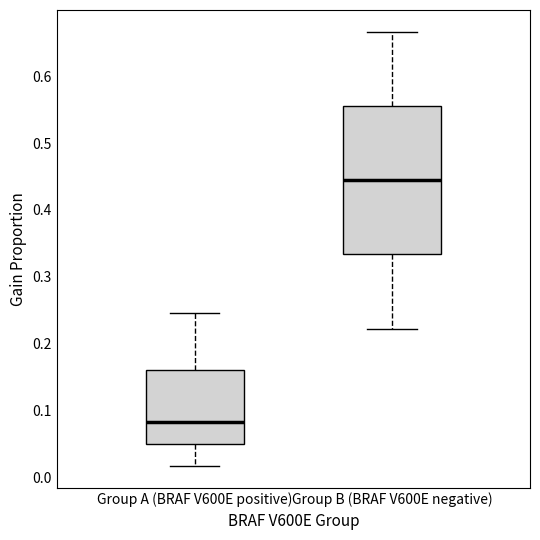

Reading left to right, transcribe this box plot: for each box, give where its median line is, the range the box spans, and where its two whiskers end, as read against the y-axis. The values are not printed on the chart, so give them approximately, as read against the axis.

Group A (BRAF V600E positive): median 0.08, box 0.05 to 0.16, whiskers 0.02 to 0.25
Group B (BRAF V600E negative): median 0.44, box 0.33 to 0.56, whiskers 0.22 to 0.67